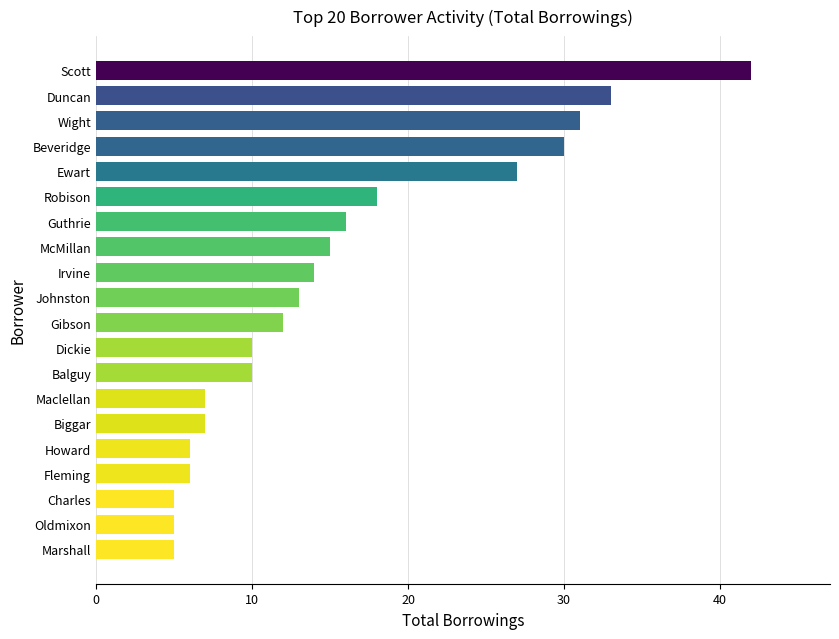

Are the bars horizontal?

Yes